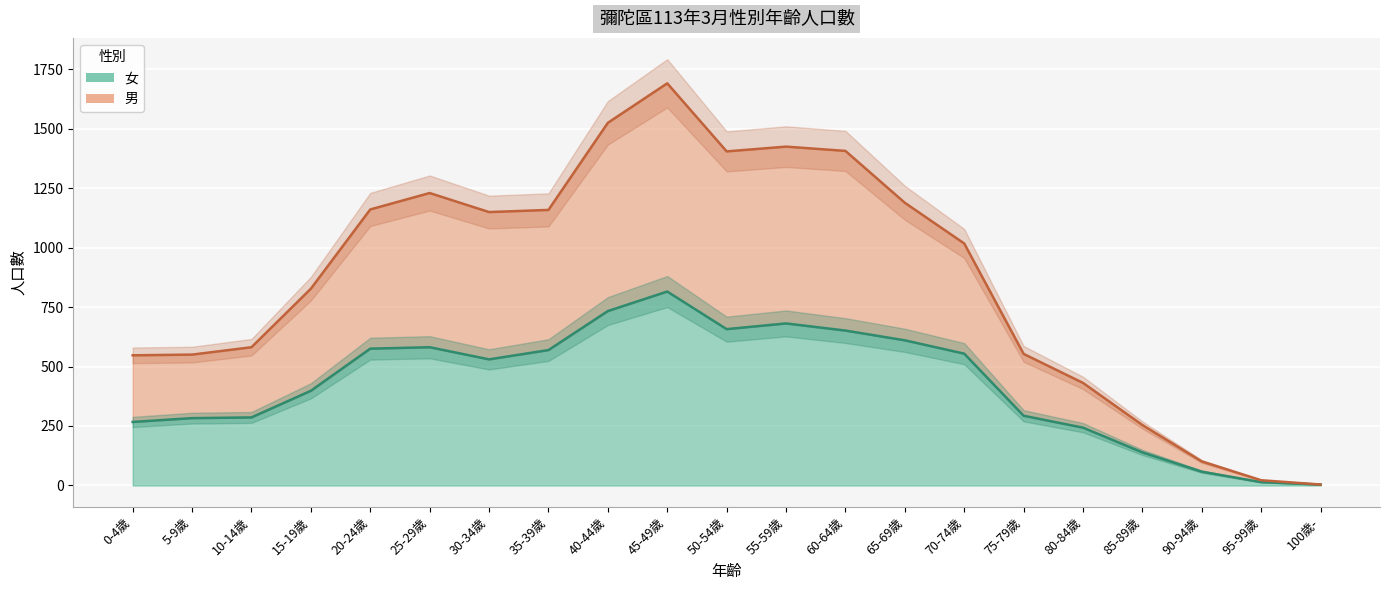

True or false: 女 and 男 cross at least once.

False